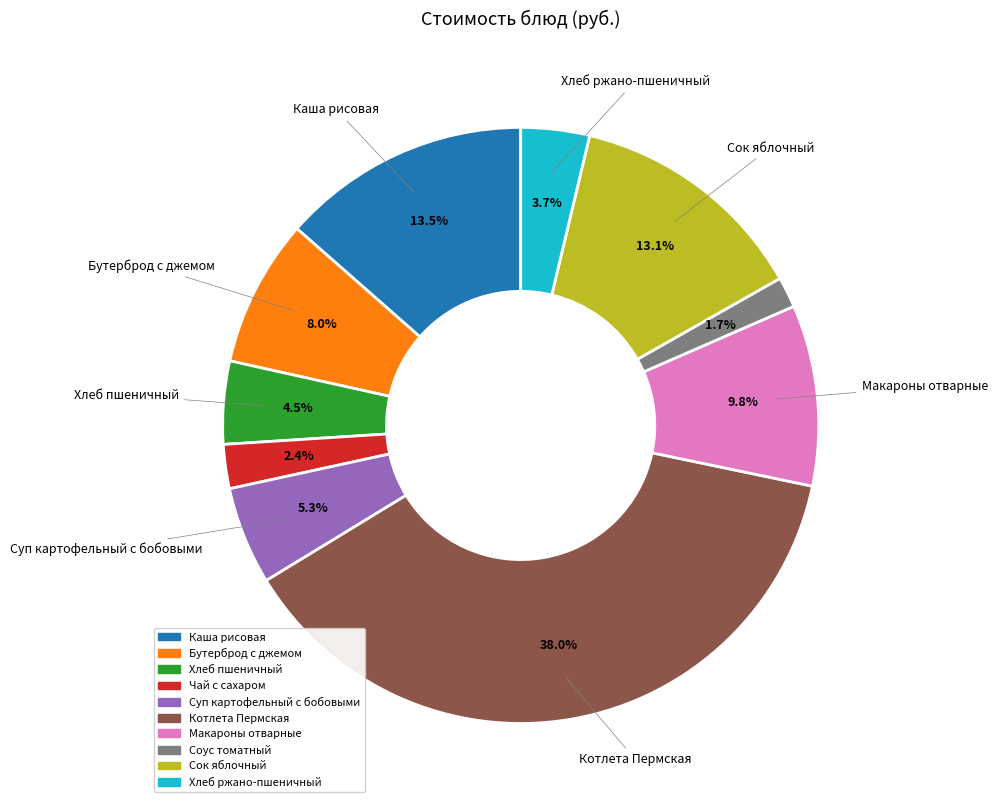

Count the number of slices in the pie.

10